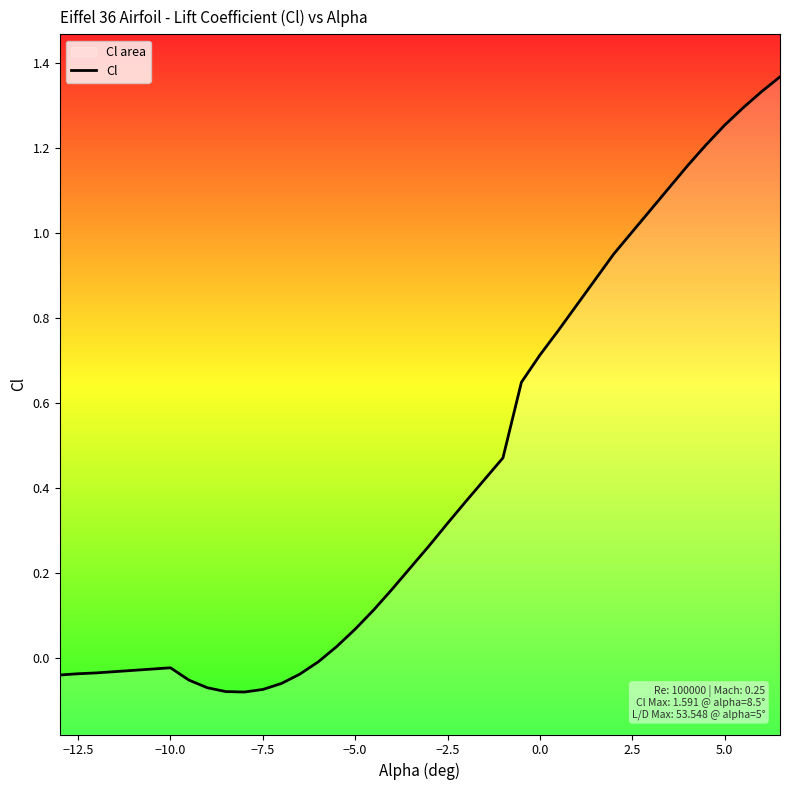

How many values are below 0?

15